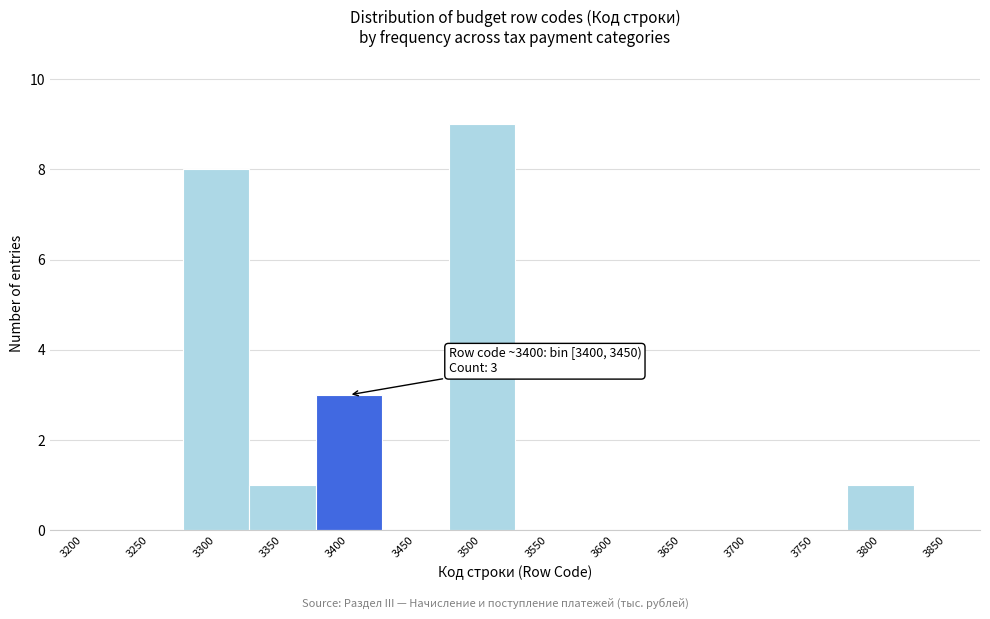

Reading right to left, transcribe all the data shown in this chart.

3850=0	3800=1	3750=0	3700=0	3650=0	3600=0	3550=0	3500=9	3450=0	3400=3	3350=1	3300=8	3250=0	3200=0